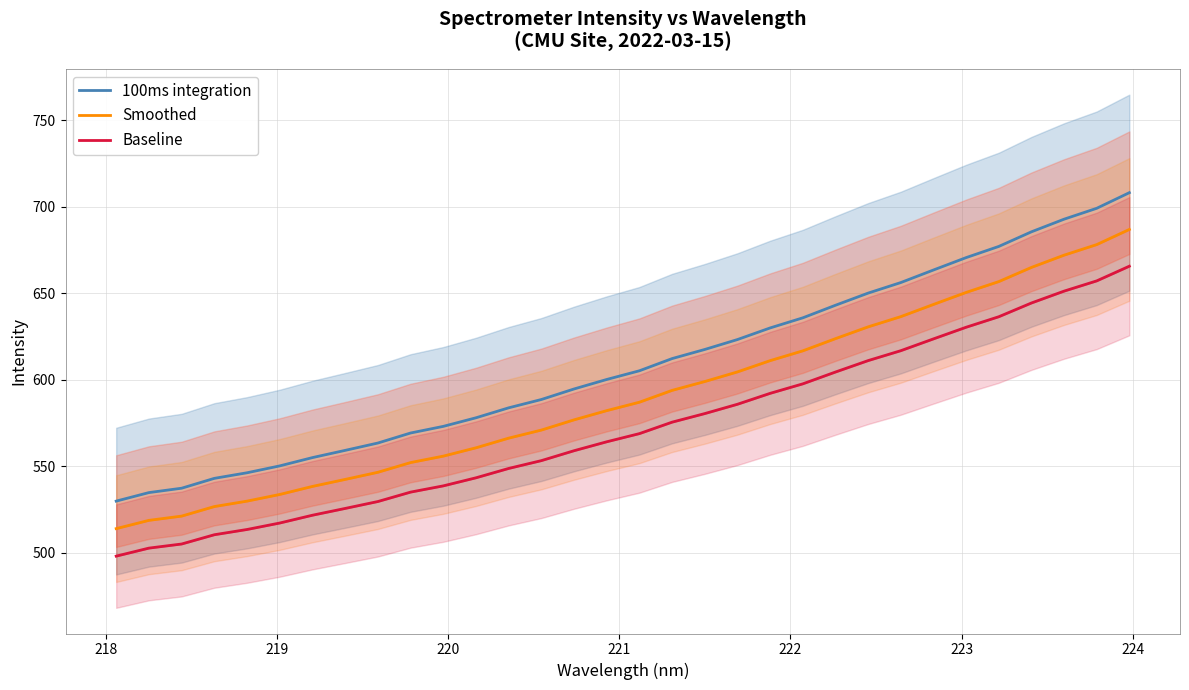

What is the difference between the maximum and minimum values in the Intensity (smoothed) series?

172.9